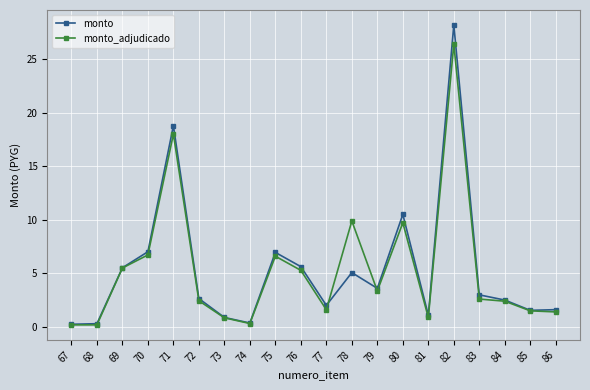

Rank the series by their maximum value, from lowest to highest.

monto_adjudicado, monto